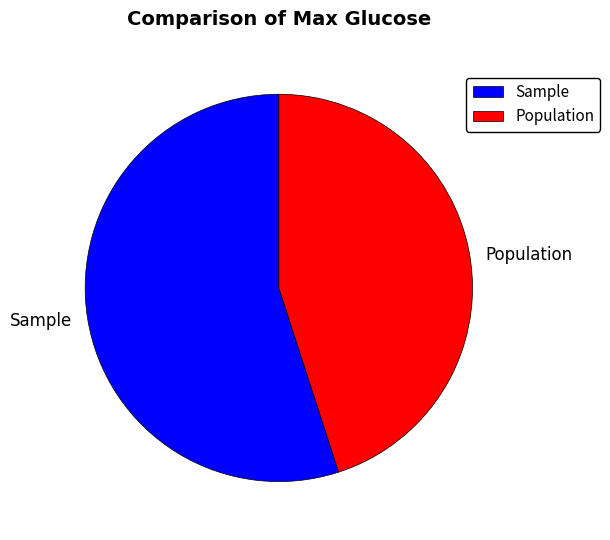

Approximately how many times larger is the value at Sample compared to Population?

1.2